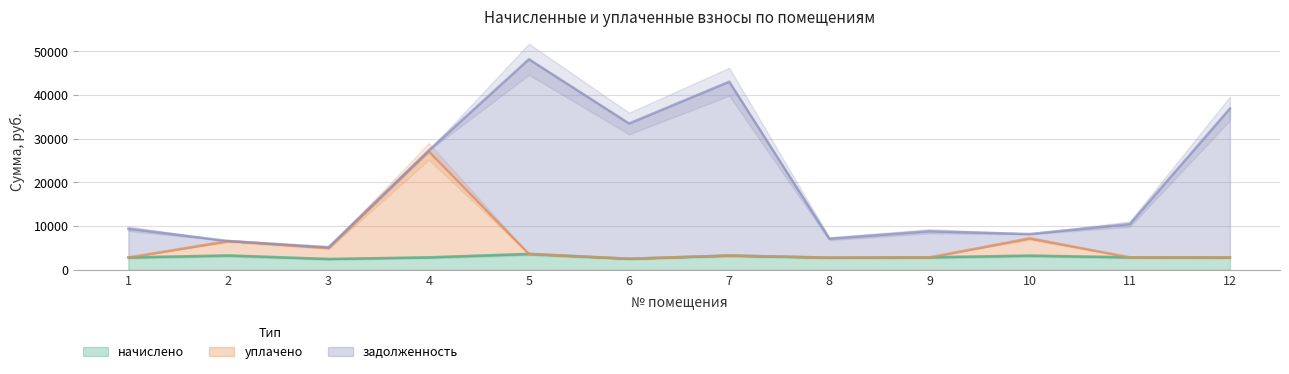

Where is начислено nearest to the value 3072?

10